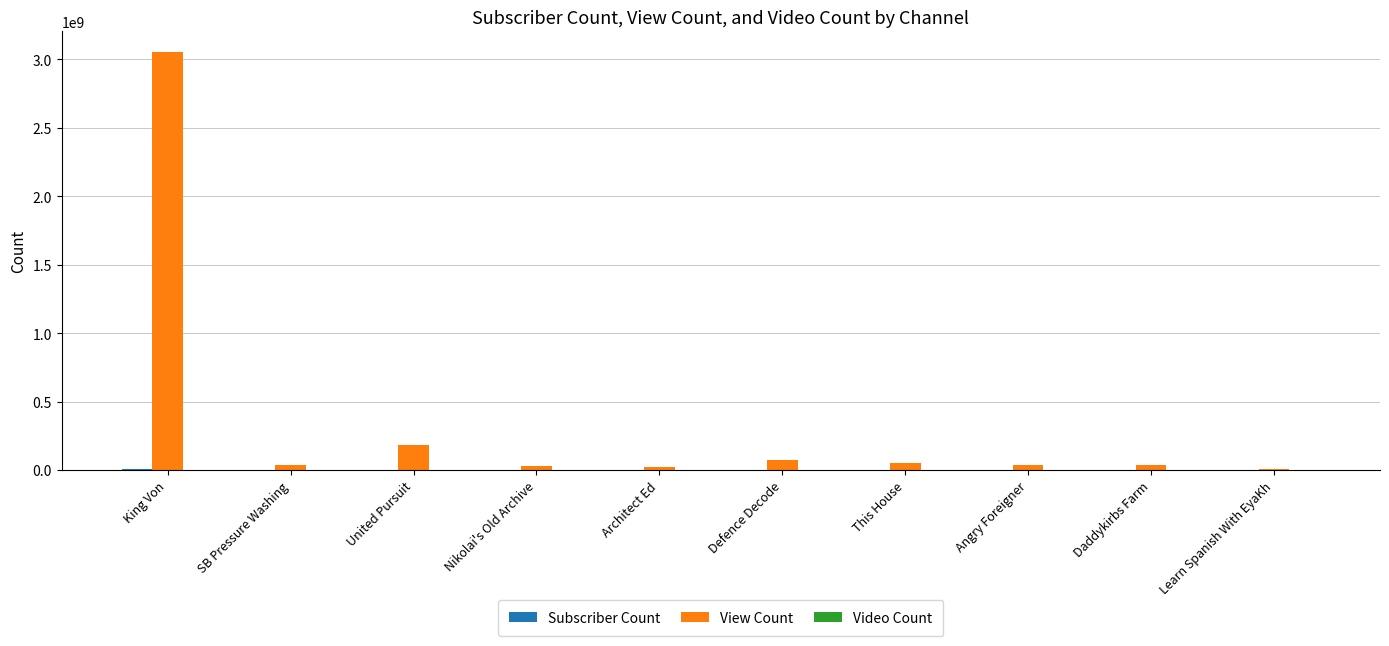

At which label is View Count closest to 1531389949?

United Pursuit